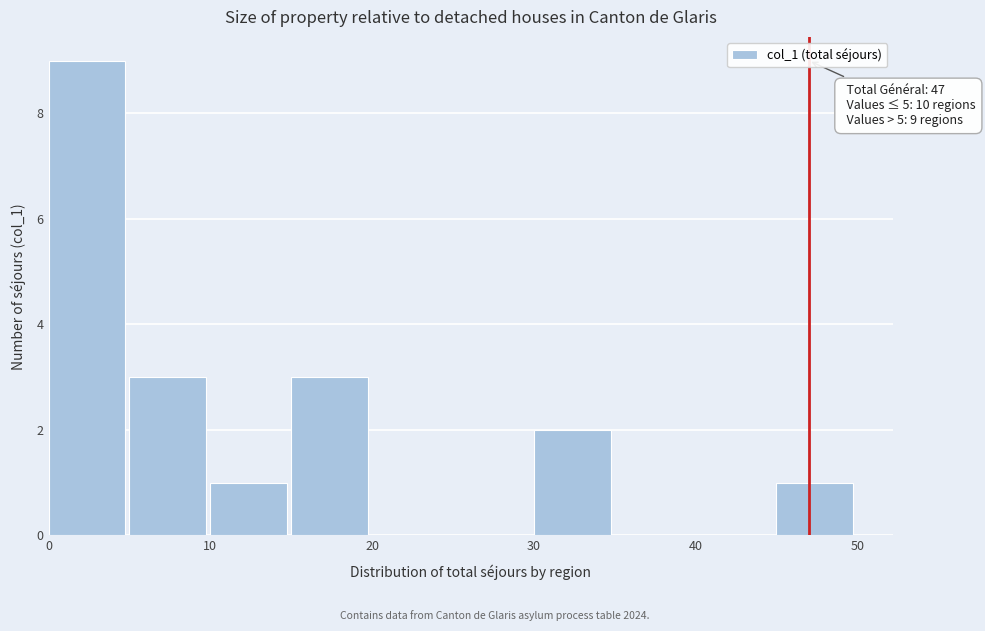

Over which range of the x-axis is the bar tallest?

0 to 5